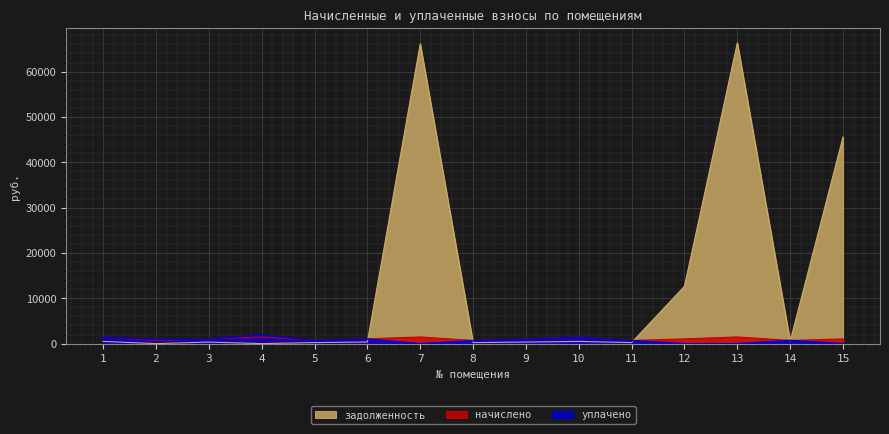

In начислено, how many points are lower than both neighbors (excluding endpoints)?

5